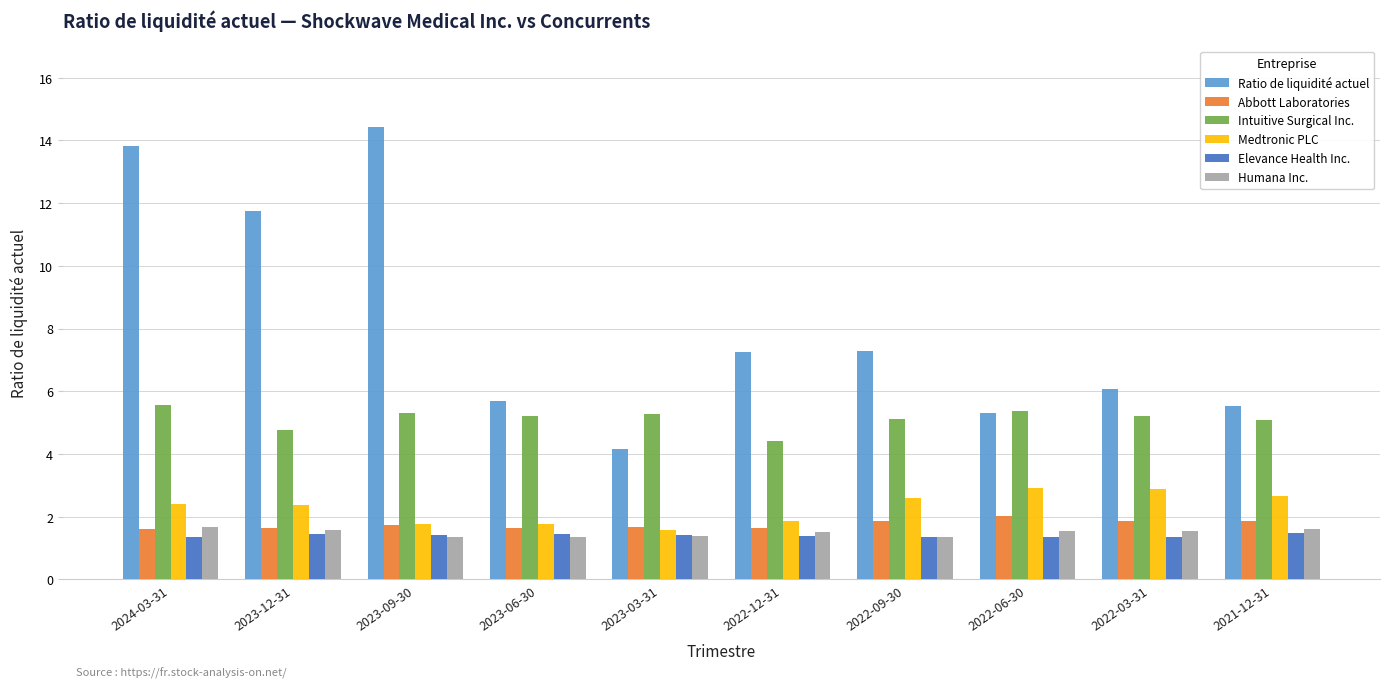

Does the chart contain stacked bars?

No